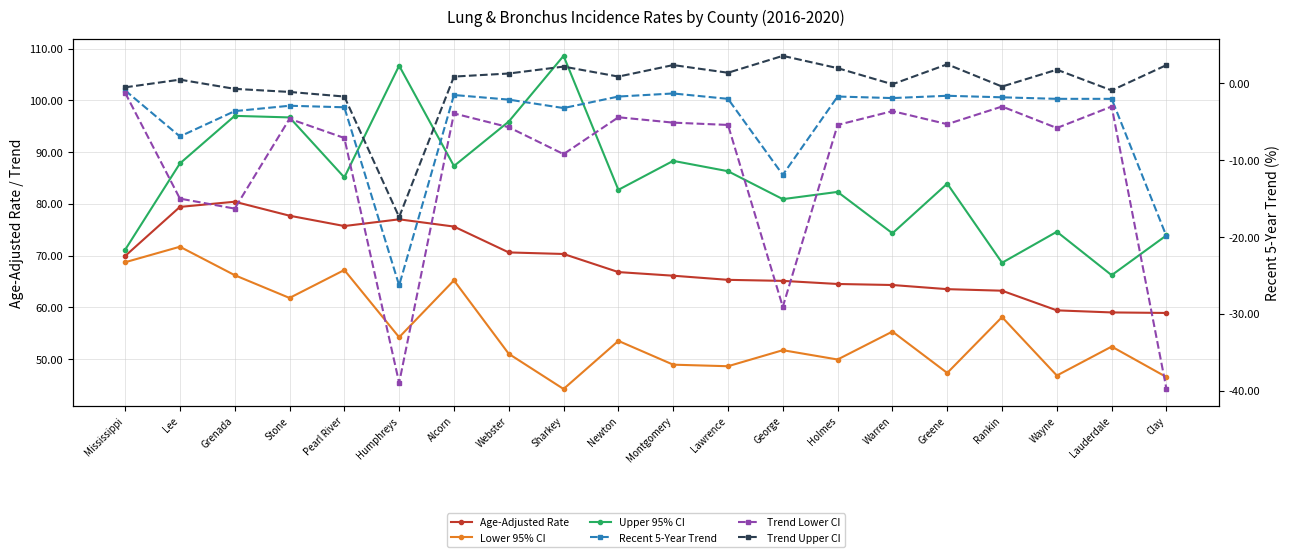

Between Alcorn and Lawrence, which series saw the biggest shift?

Lower 95% CI